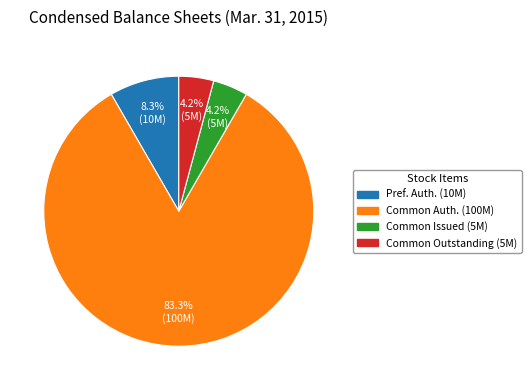

How many segments does this pie chart have?

4